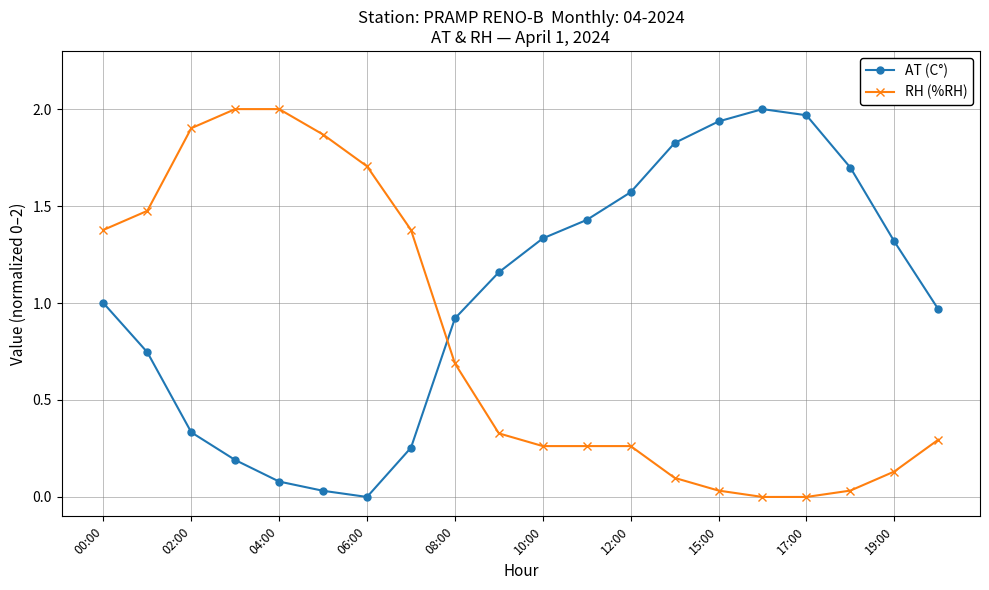

How many lines are shown in the chart?

2